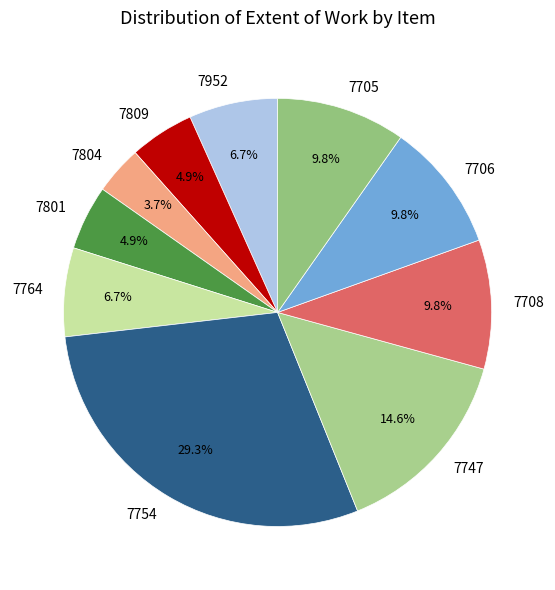

Rank the categories by value from lowest to highest.

7804, 7809, 7801, 7952, 7764, 7708, 7706, 7705, 7747, 7754